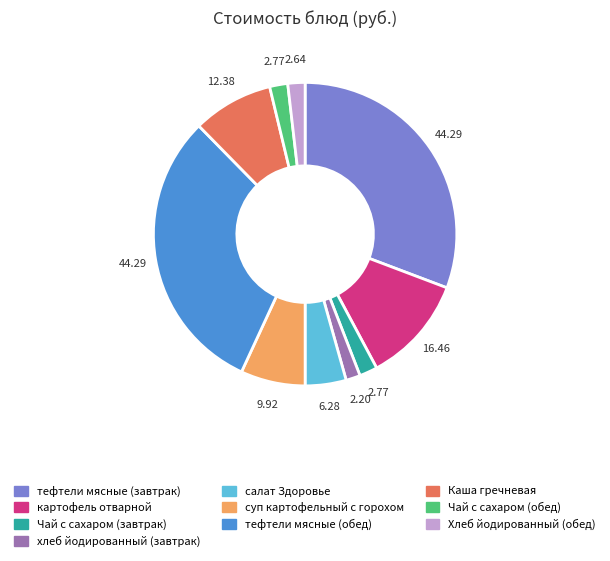

What is the ratio of the value at Каша гречневая to the value at Чай с сахаром (обед)?

4.5